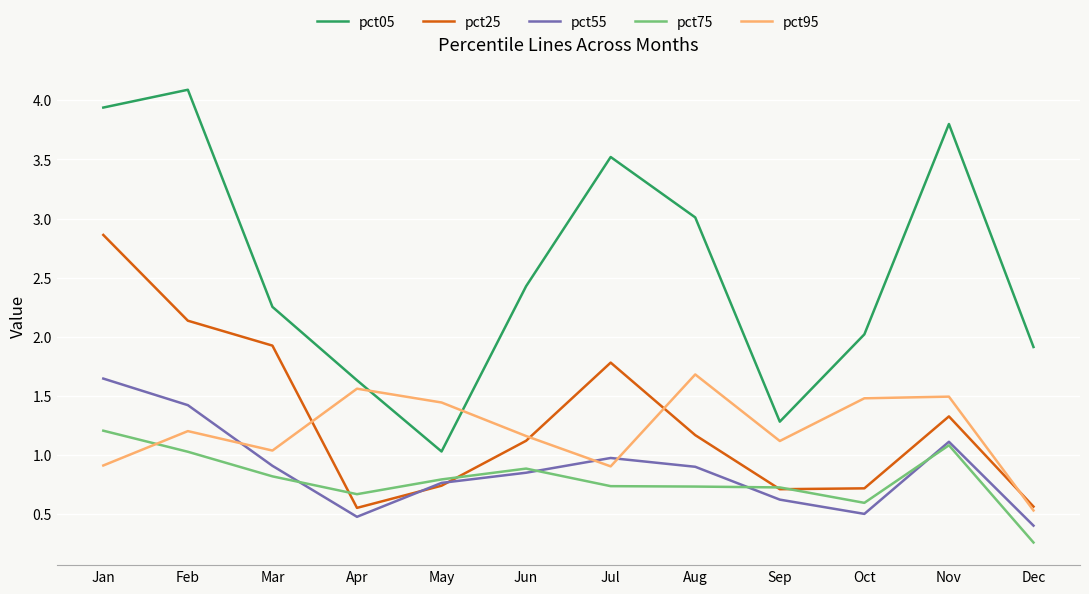

Count the number of data series in this chart.

5